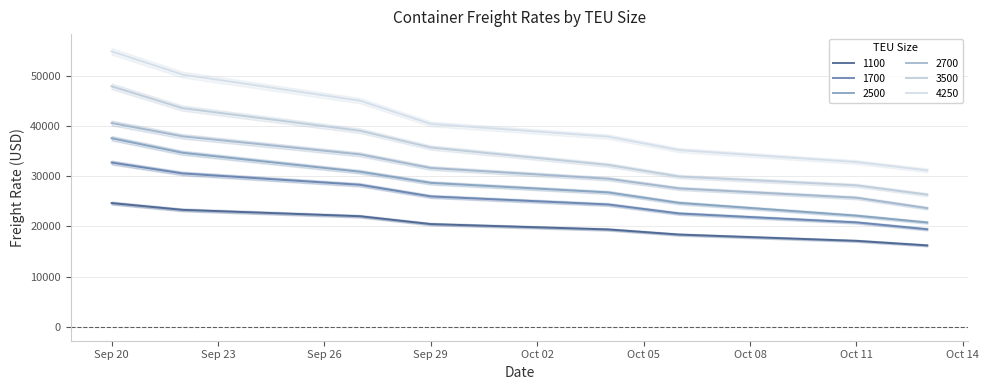

What position from the left is 06.10.2022?

6